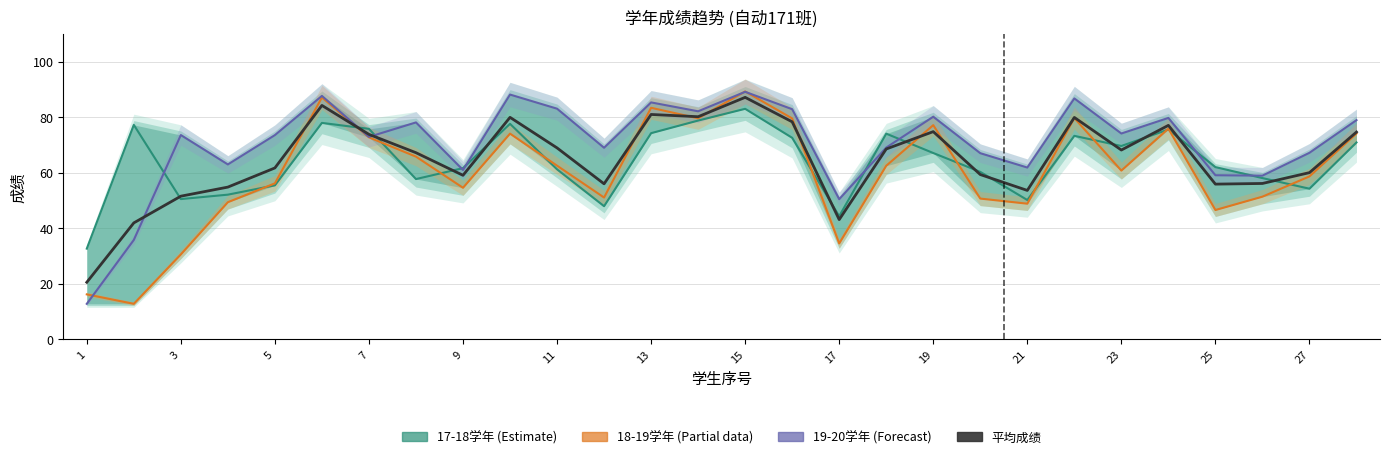

What is the minimum value shown in the chart?

12.8